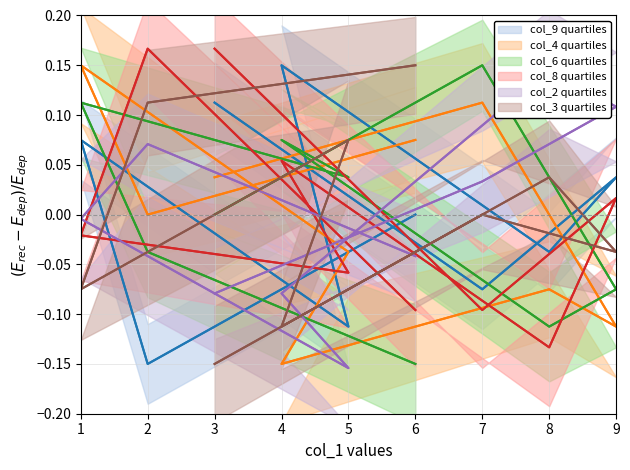

Which series ends up on top after the final intersection of col_3 and col_4?

col_3